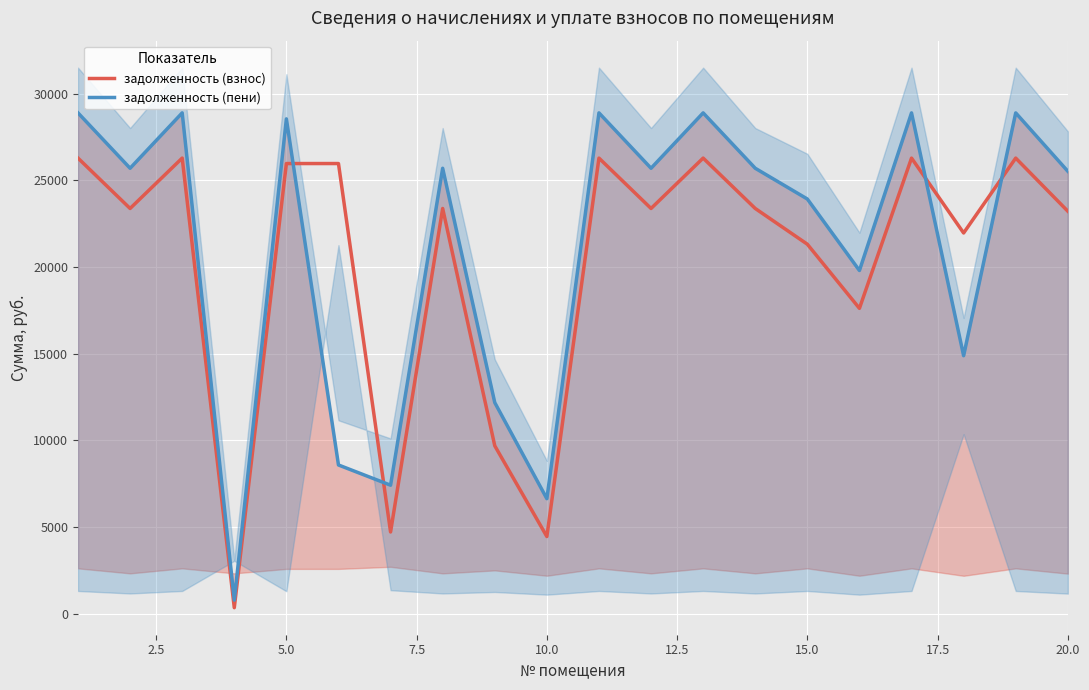

What is the highest value of the задолженность (взнос) series?

26283.6